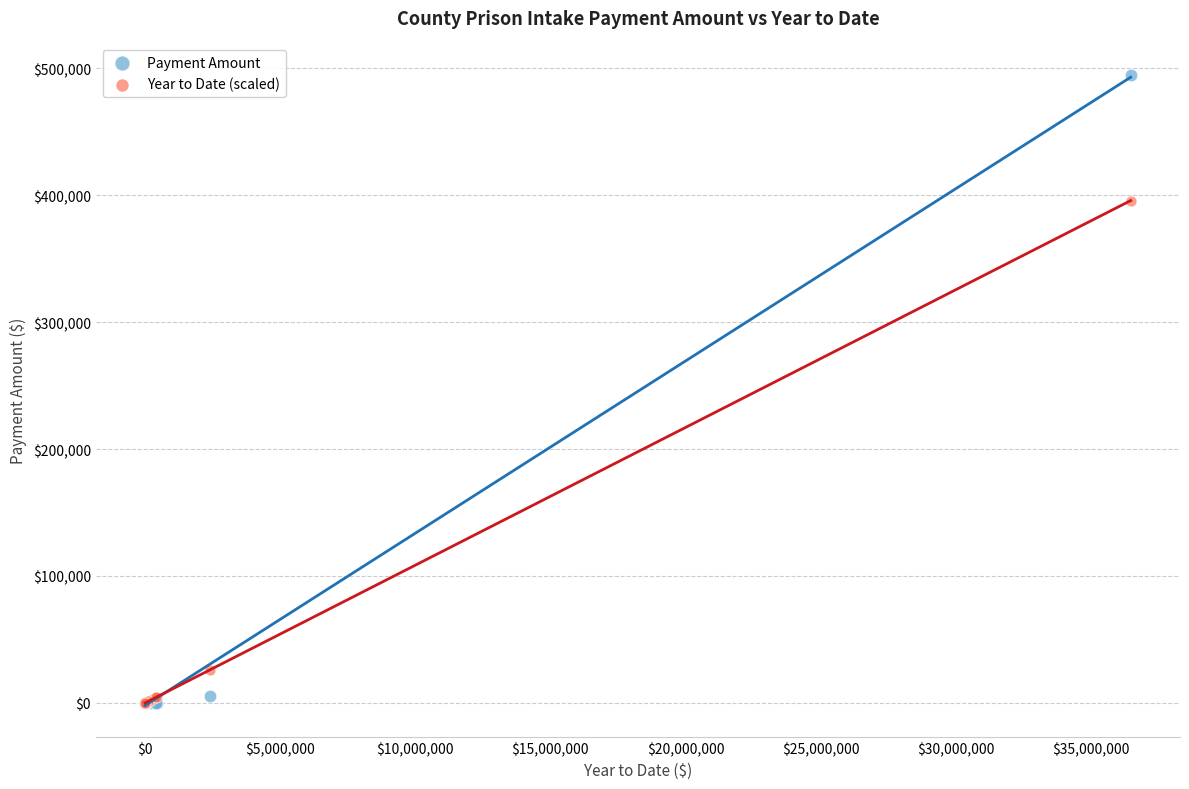

In the Year to Date (scaled) series, what Y value is closest to 197893?

26096.6